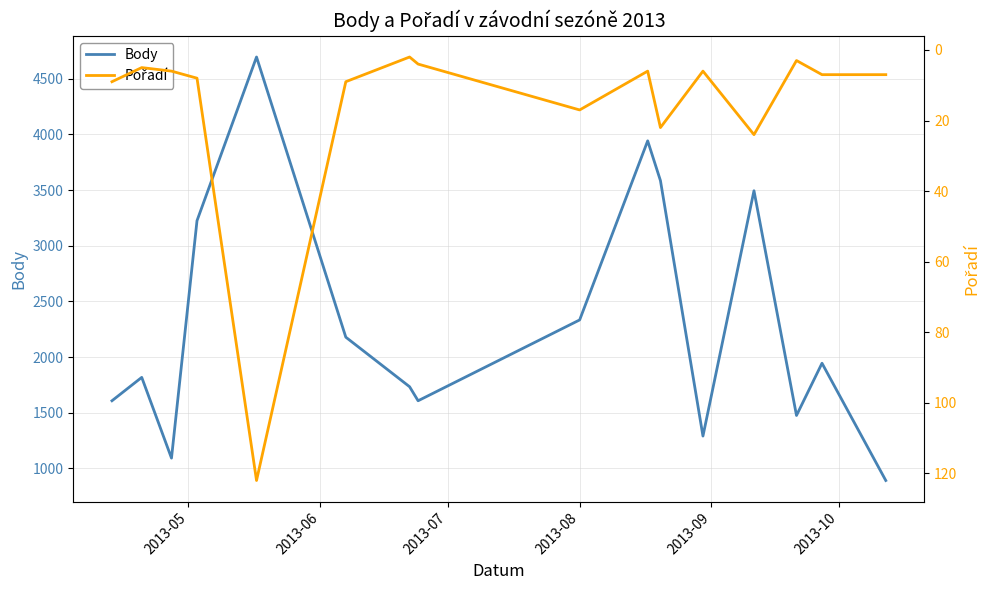

How many data points in Pořadí are less than 7?

7